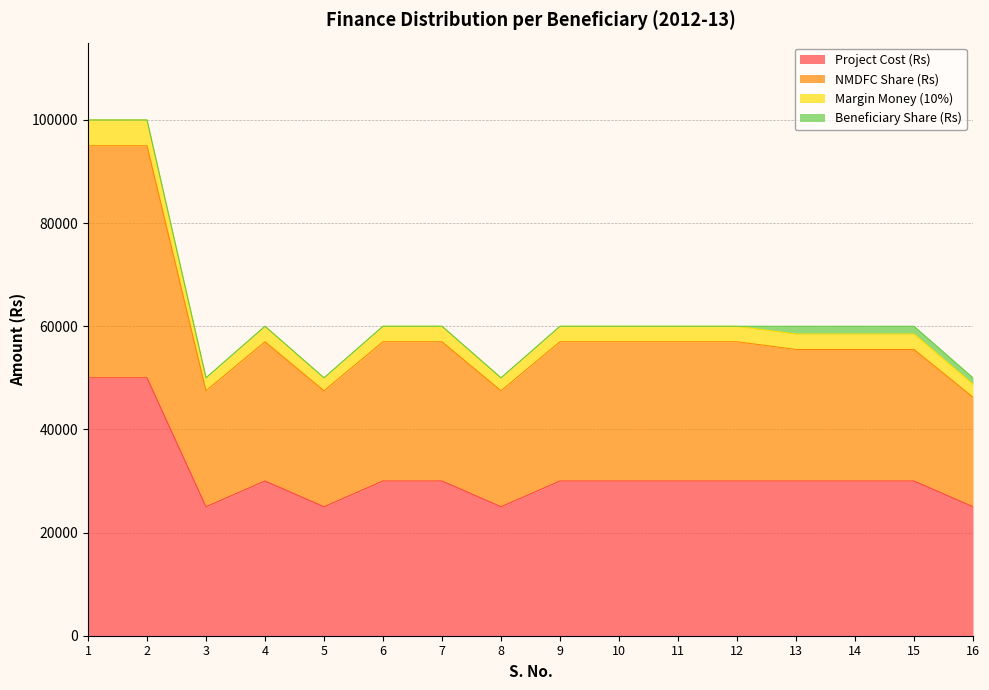

Rank the categories by Project Cost (Rs) value from highest to lowest.

1, 2, 4, 6, 7, 9, 10, 11, 12, 13, 14, 15, 3, 5, 8, 16